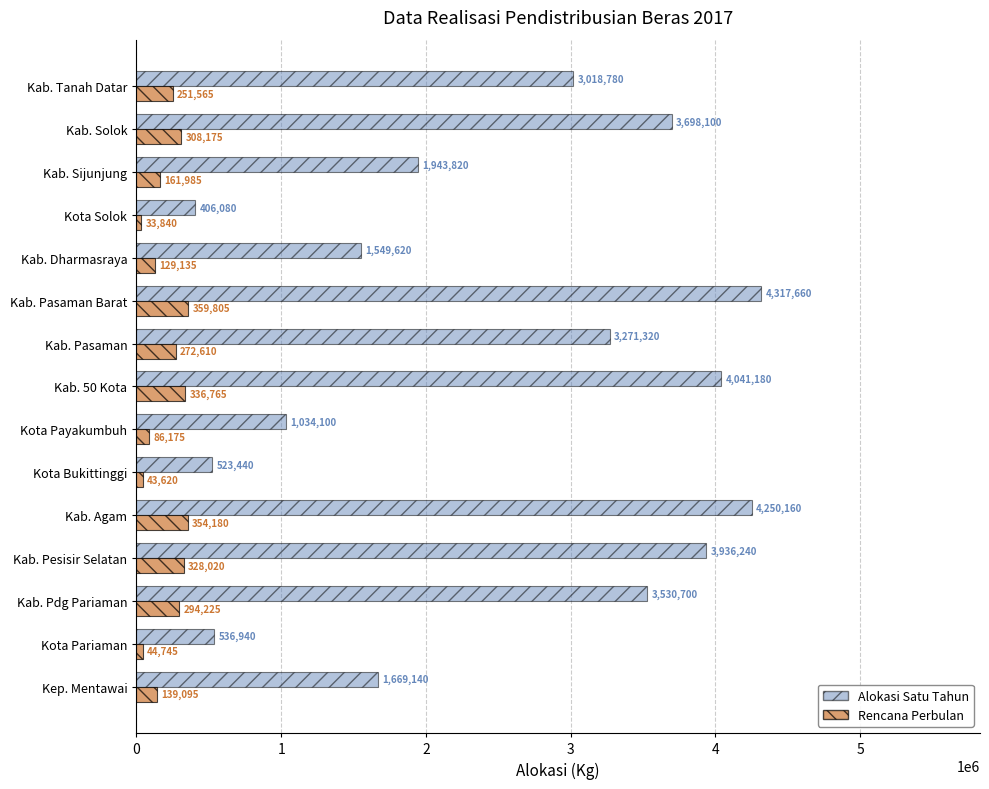

List the series in order of their overall mean, lowest first.

Rencana Perbulan, Alokasi Satu Tahun